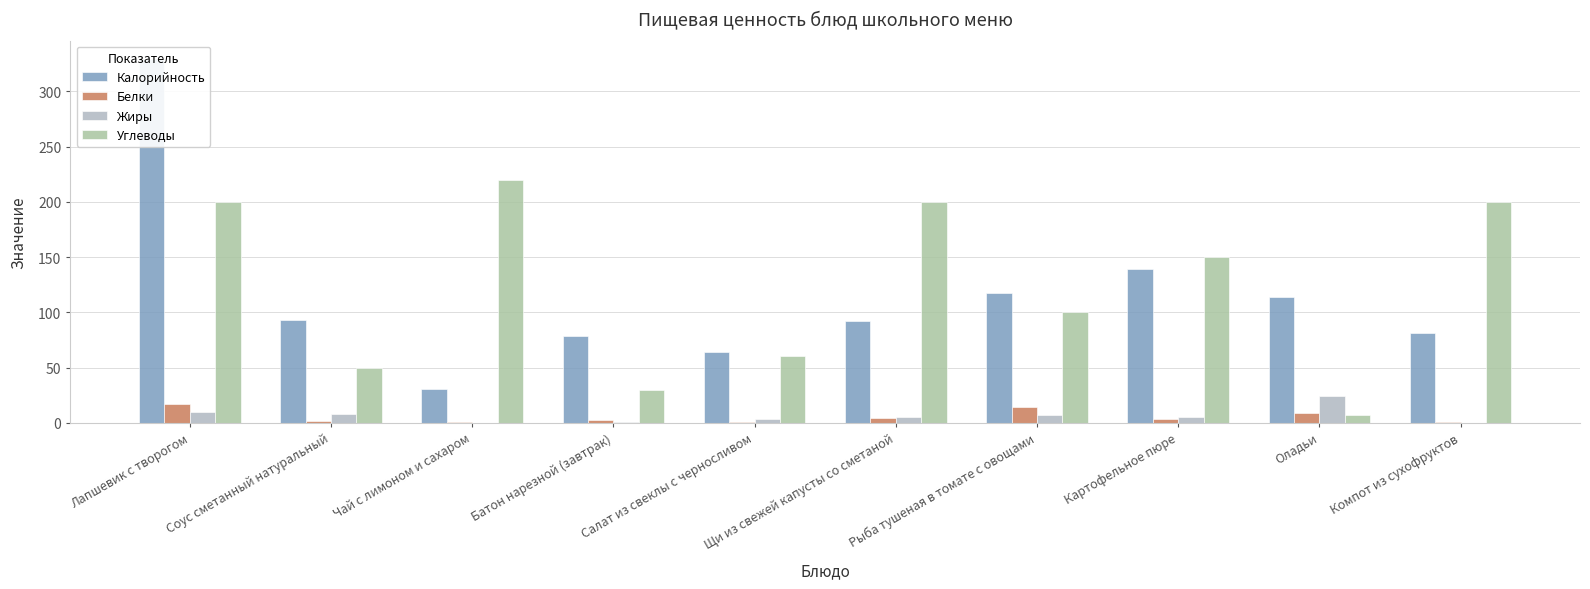

How many bars are there in total?

40